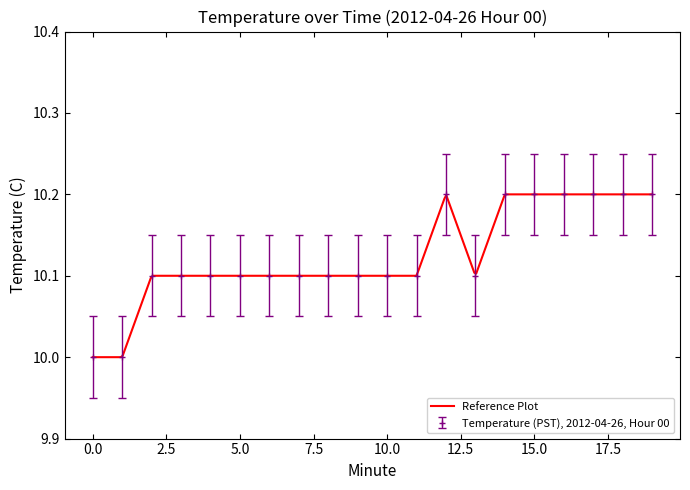

Reading left to right, transcribe all the data shown in this chart.

10.0	10.0	10.1	10.1	10.1	10.1	10.1	10.1	10.1	10.1	10.1	10.1	10.2	10.1	10.2	10.2	10.2	10.2	10.2	10.2